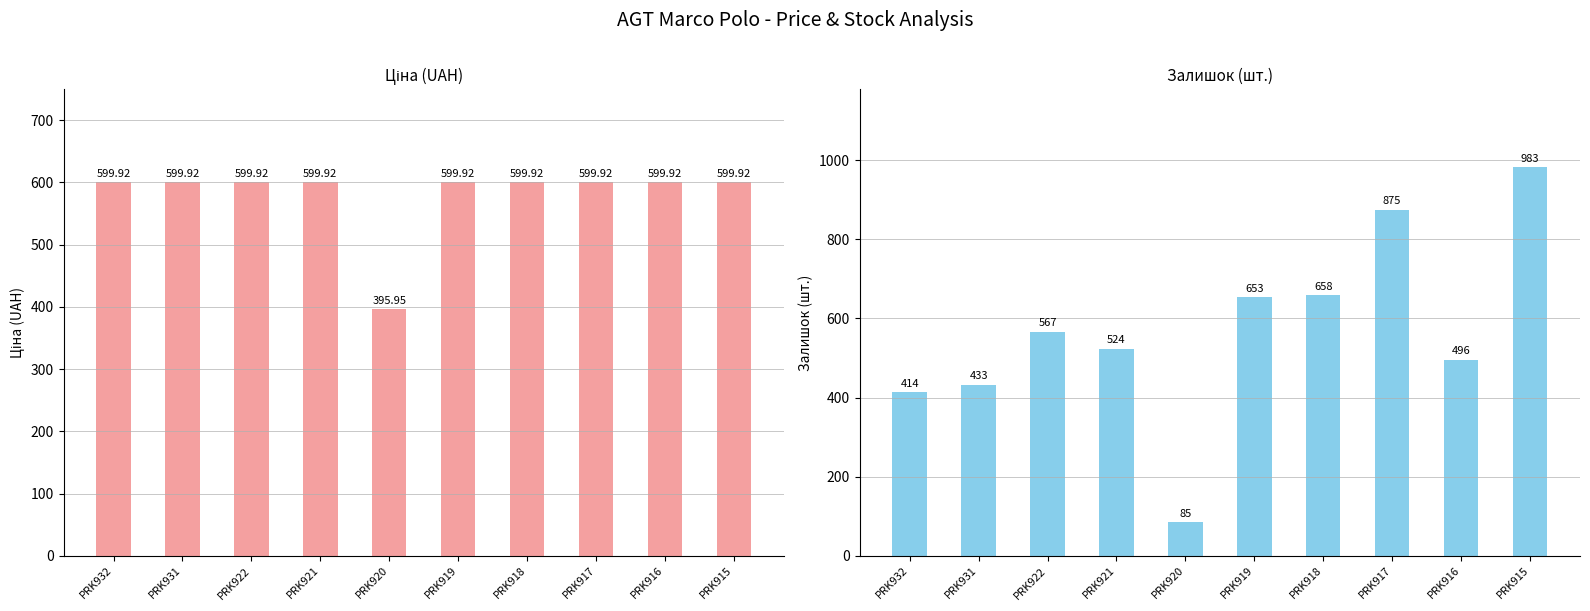

What are all the series names shown in the legend?

Ціна, Залишок